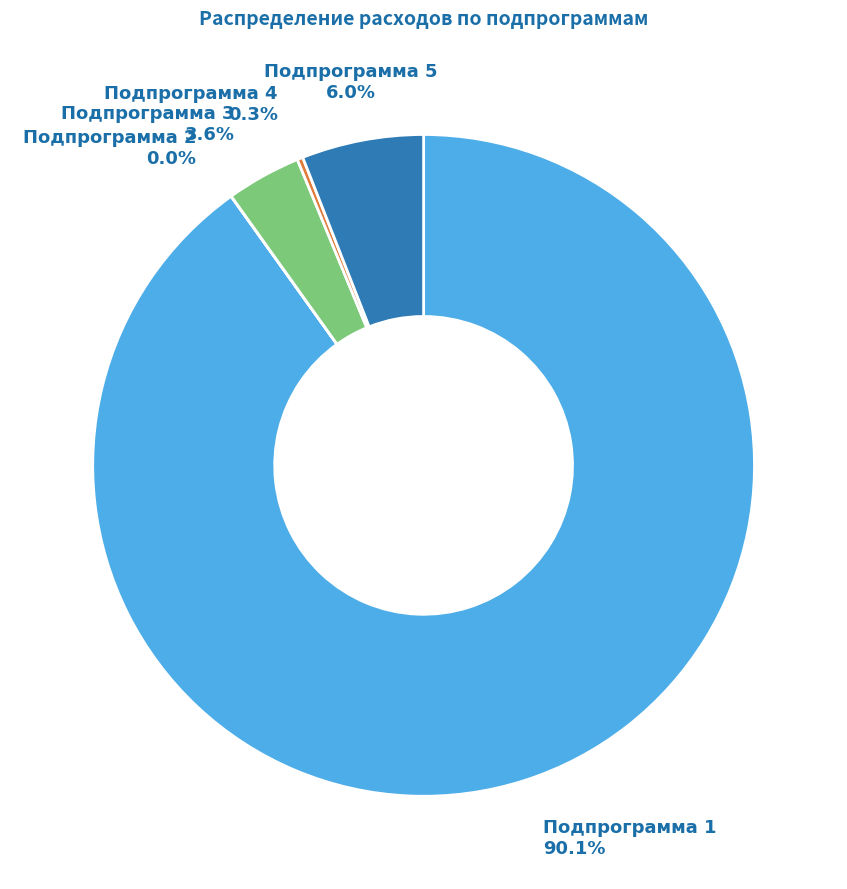

Does any single category account for the majority?

Yes